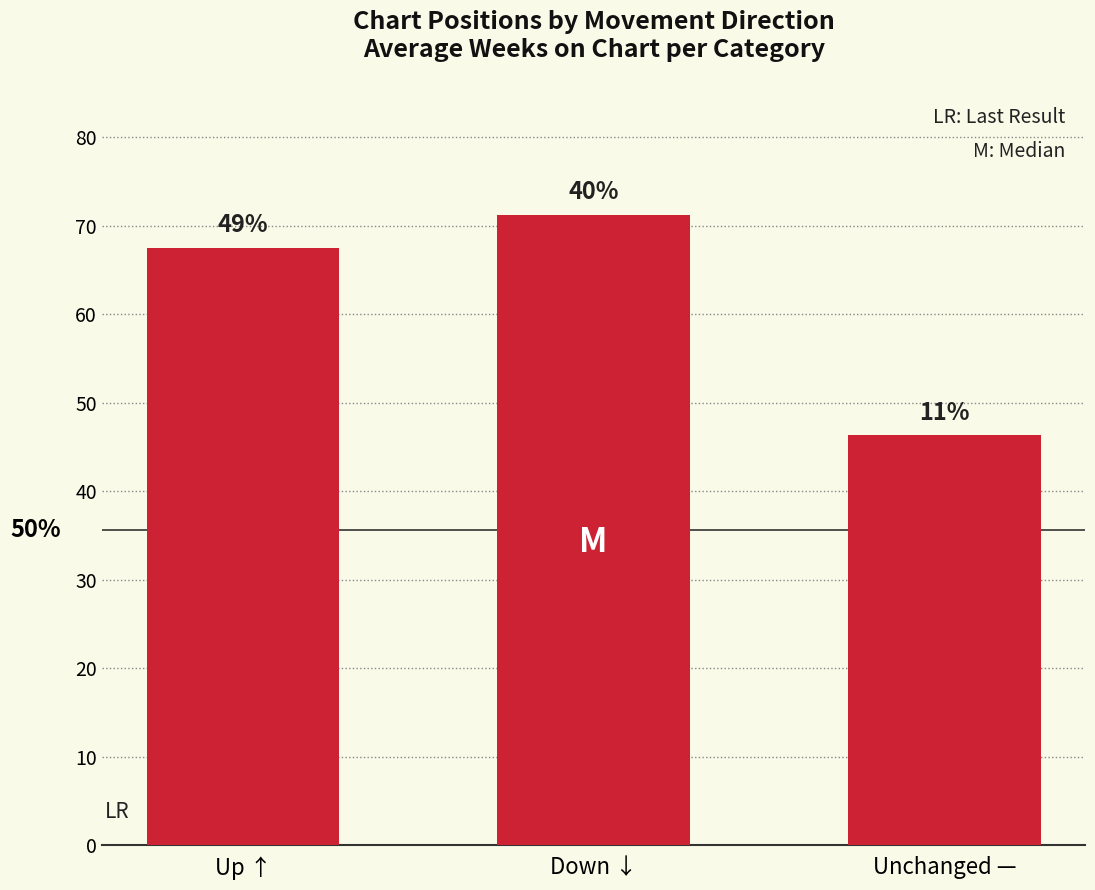

Are the bars horizontal?

No